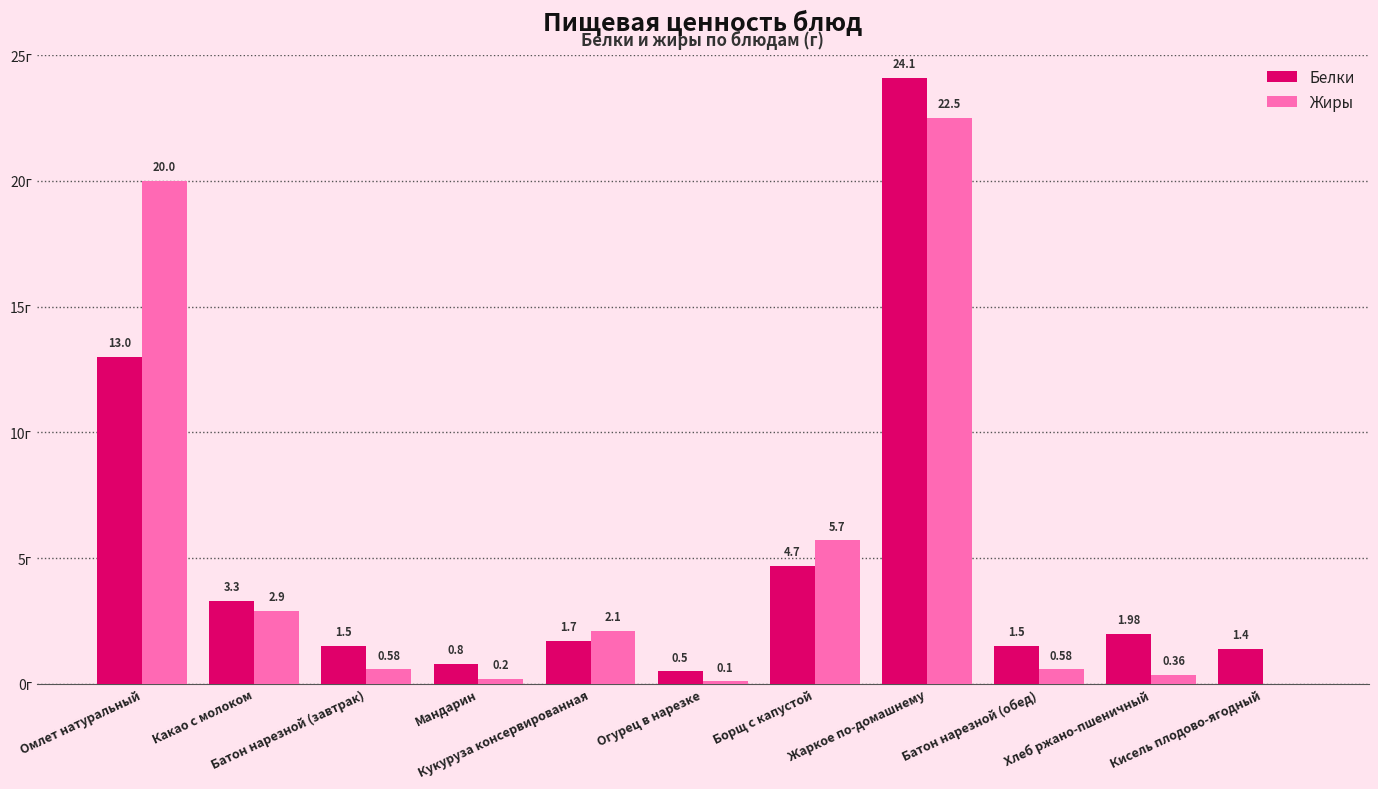

Between Огурец в нарезке and Борщ с капустой, which series saw the biggest shift?

Жиры